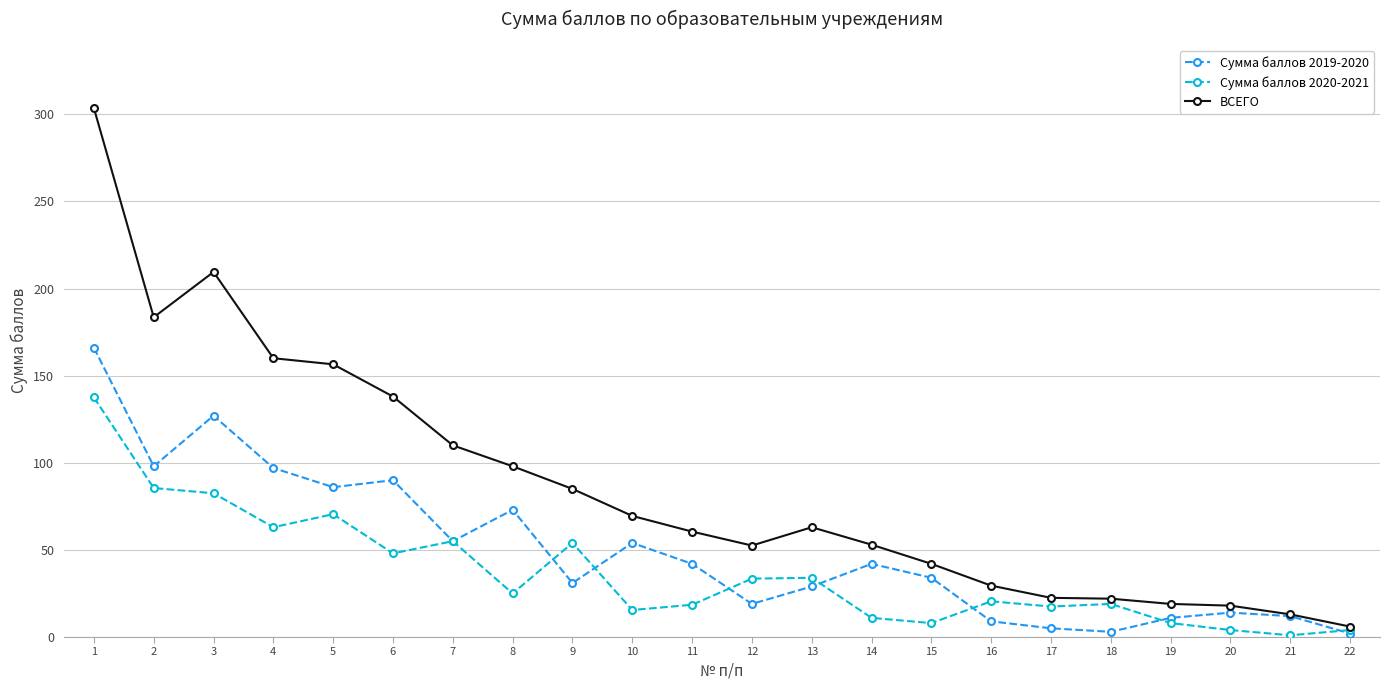

How many series are shown in this chart?

3